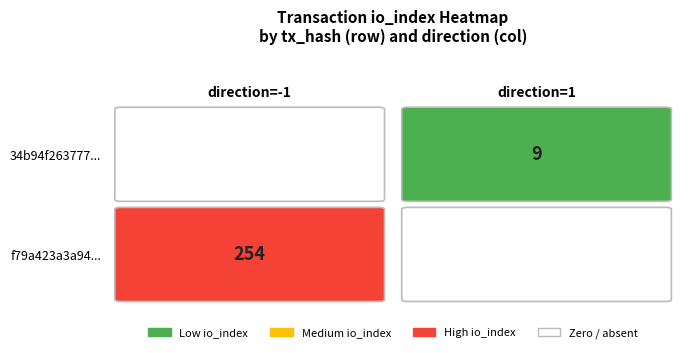

List the series in order of their peak value, lowest first.

34b94f26377737cda4068a8b09922b458d3f0b6, f79a423a3a9438fecca34653a7a8524cc492fbd